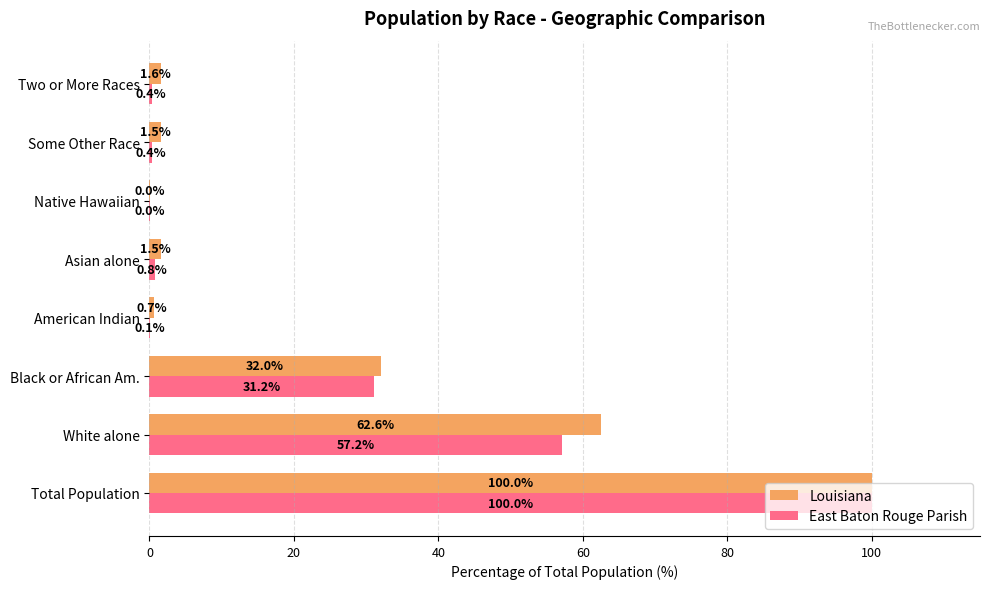

Between Native Hawaiian and Some Other Race, which series saw the biggest shift?

Louisiana